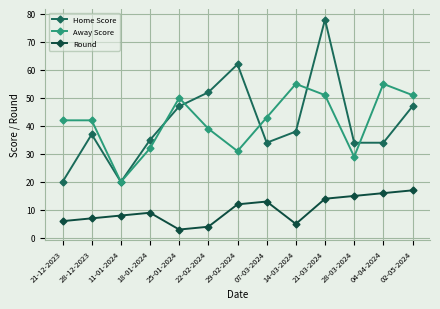

True or false: Home Score and Round intersect in this chart.

False